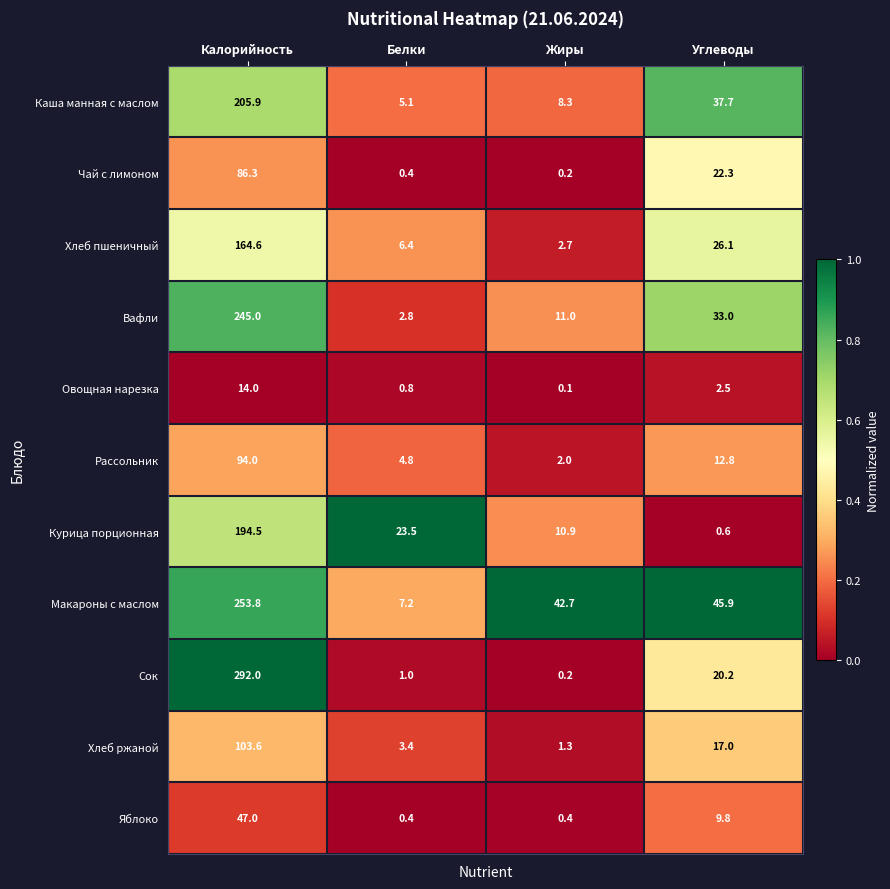

At which category is the sum across all series the highest?

Калорийность